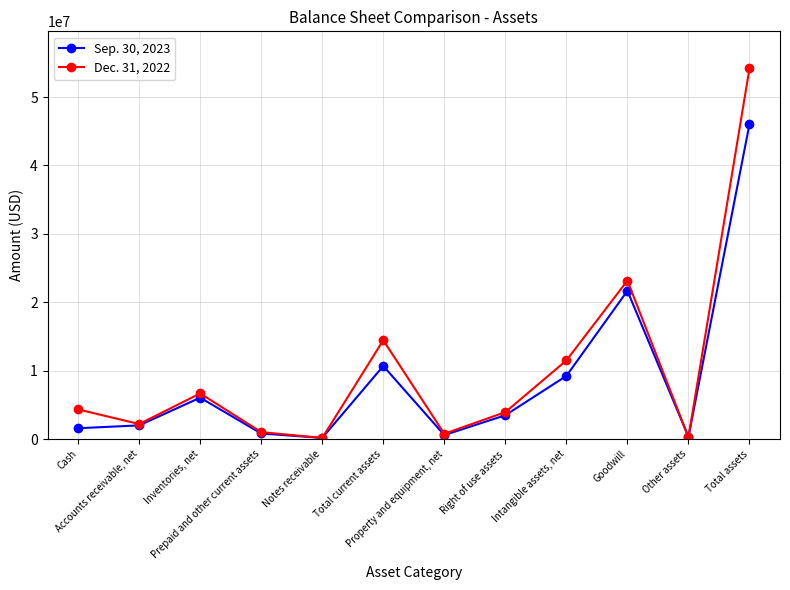

How many categories are shown in the chart?

12